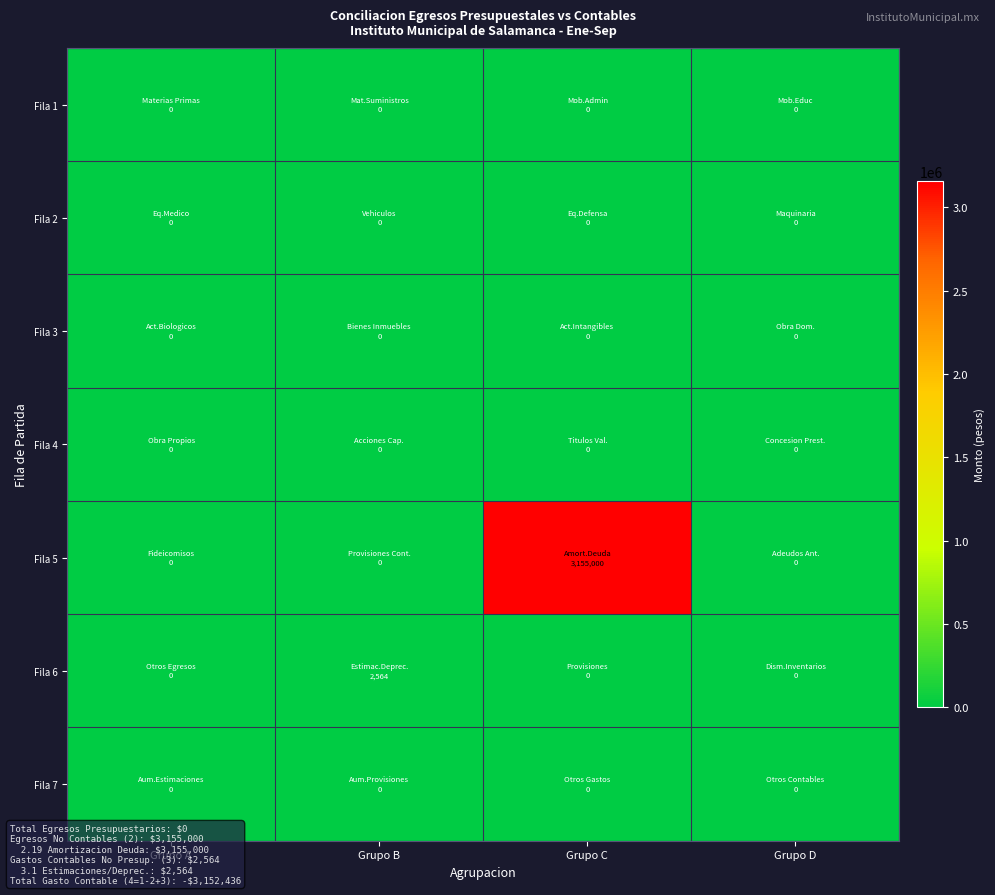

Reading left to right, extract all data points from this chart.

Fila 1: Grupo A=0	Grupo B=0	Grupo C=0	Grupo D=0
Fila 2: Grupo A=0	Grupo B=0	Grupo C=0	Grupo D=0
Fila 3: Grupo A=0	Grupo B=0	Grupo C=0	Grupo D=0
Fila 4: Grupo A=0	Grupo B=0	Grupo C=0	Grupo D=0
Fila 5: Grupo A=0	Grupo B=0	Grupo C=3155000	Grupo D=0
Fila 6: Grupo A=0	Grupo B=2564	Grupo C=0	Grupo D=0
Fila 7: Grupo A=0	Grupo B=0	Grupo C=0	Grupo D=0